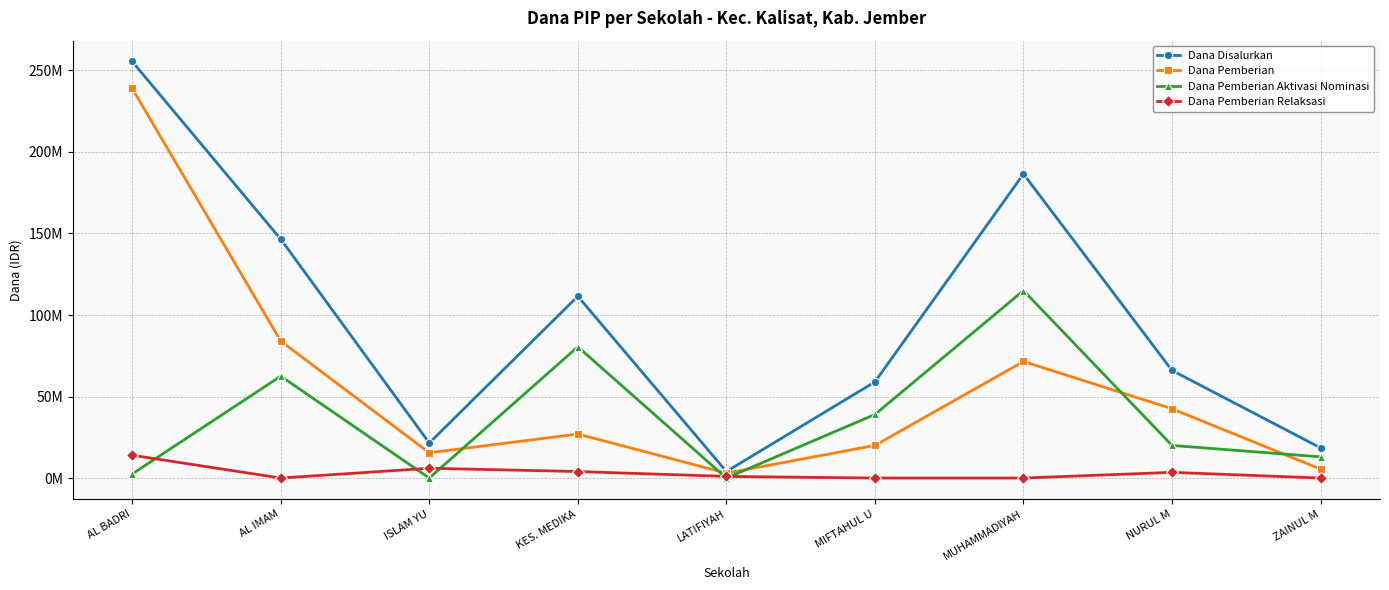

Does the chart have visible grid lines?

Yes